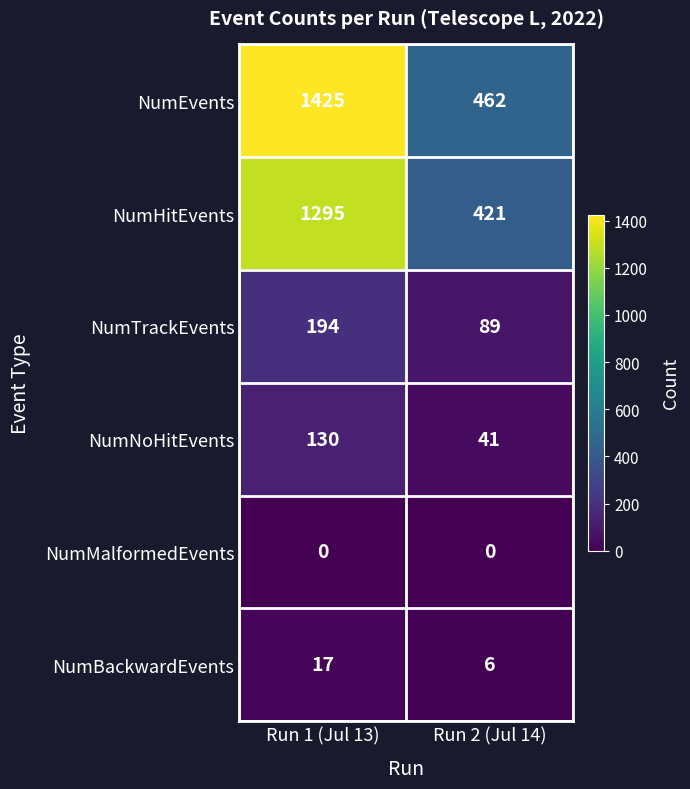

The value of NumEvents at Run 1 (Jul 13) is 1425. True or false?

True